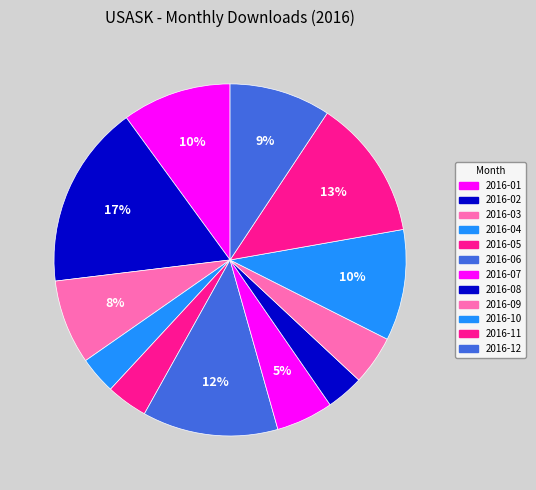

Is there a majority slice in this chart?

No